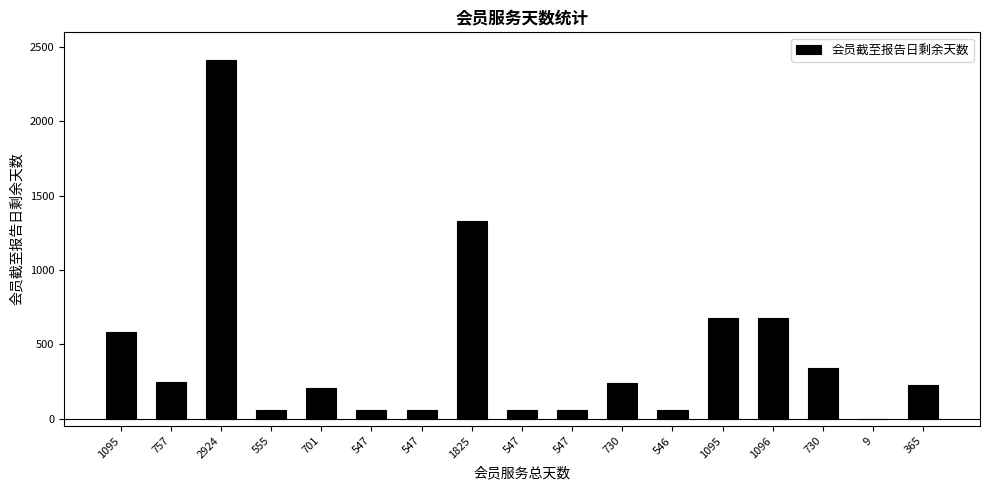

List the labels in order of value, smallest first.

9, 555, 547, 547, 547, 547, 546, 701, 365, 730, 757, 730, 1095, 1095, 1096, 1825, 2924